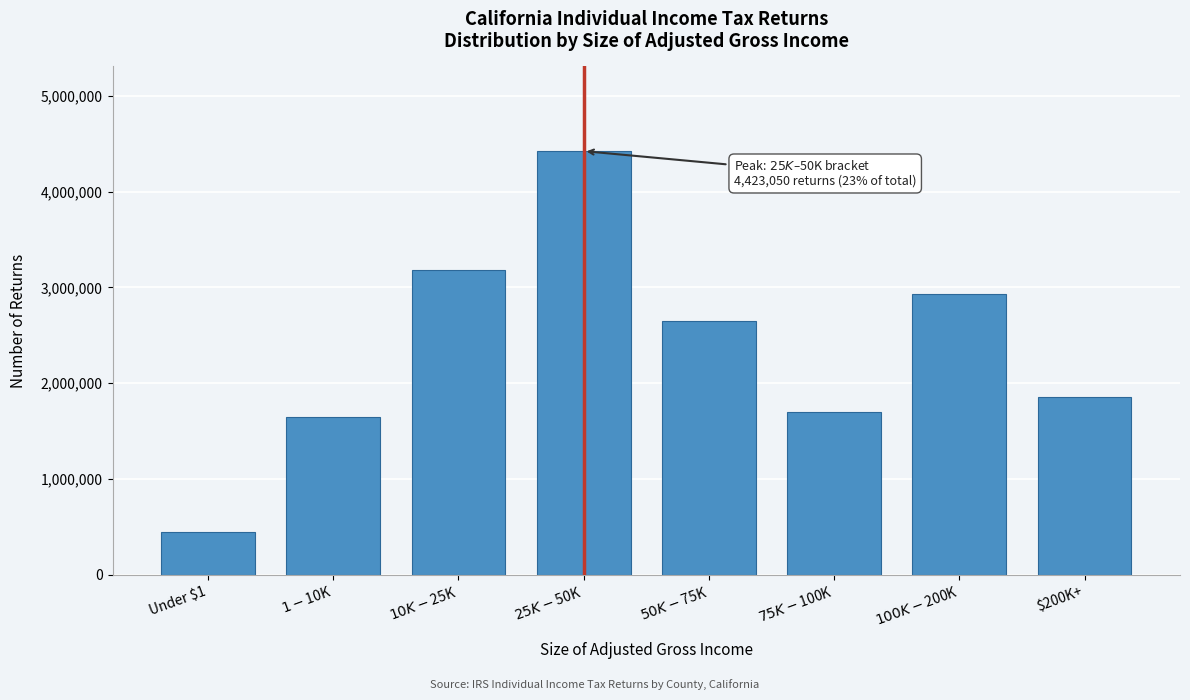

Reading left to right, extract all data points from this chart.

447960	1643740	3177790	4423050	2644010	1702820	2934640	1851970